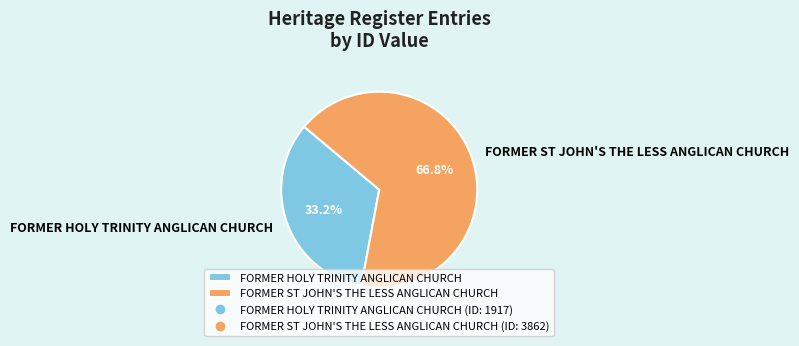

Rank the categories by value from highest to lowest.

FORMER ST JOHN'S THE LESS ANGLICAN CHURCH, FORMER HOLY TRINITY ANGLICAN CHURCH